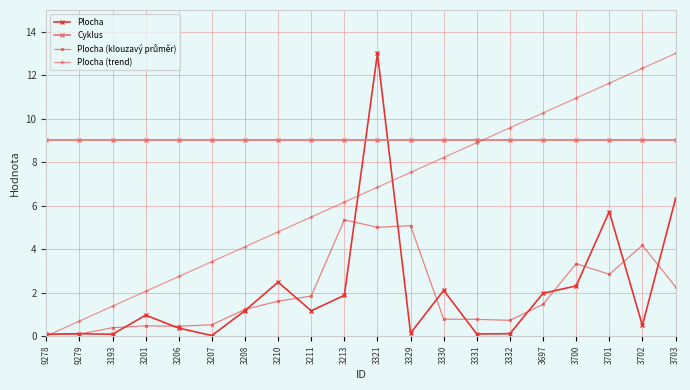

Does the chart have visible grid lines?

Yes